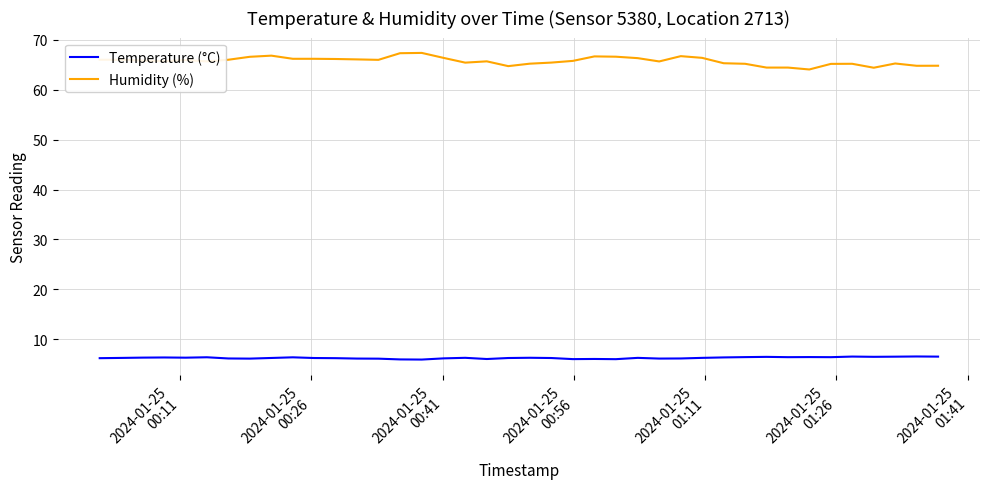

True or false: Temperature (°C) has more than 1 interior local peaks.

True